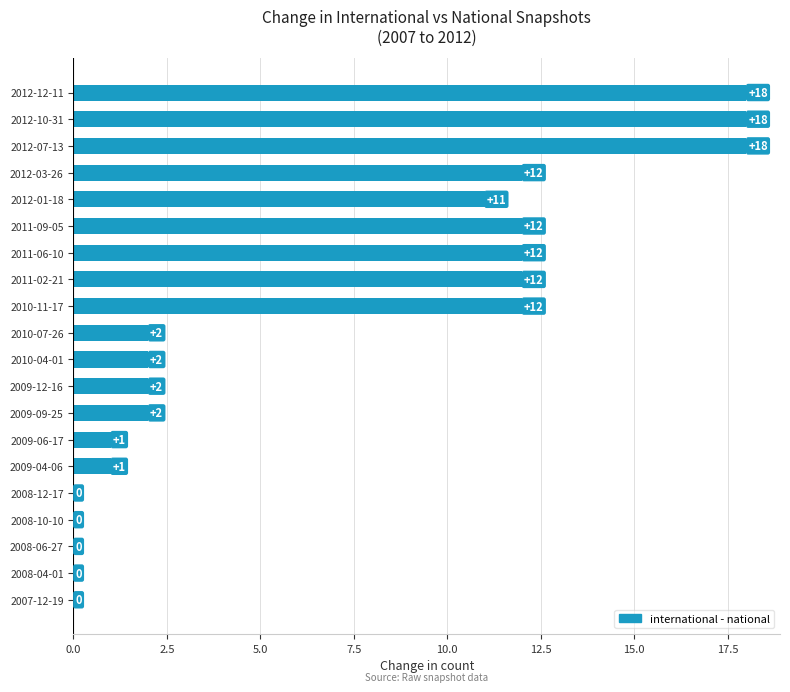

What is the average value?

7